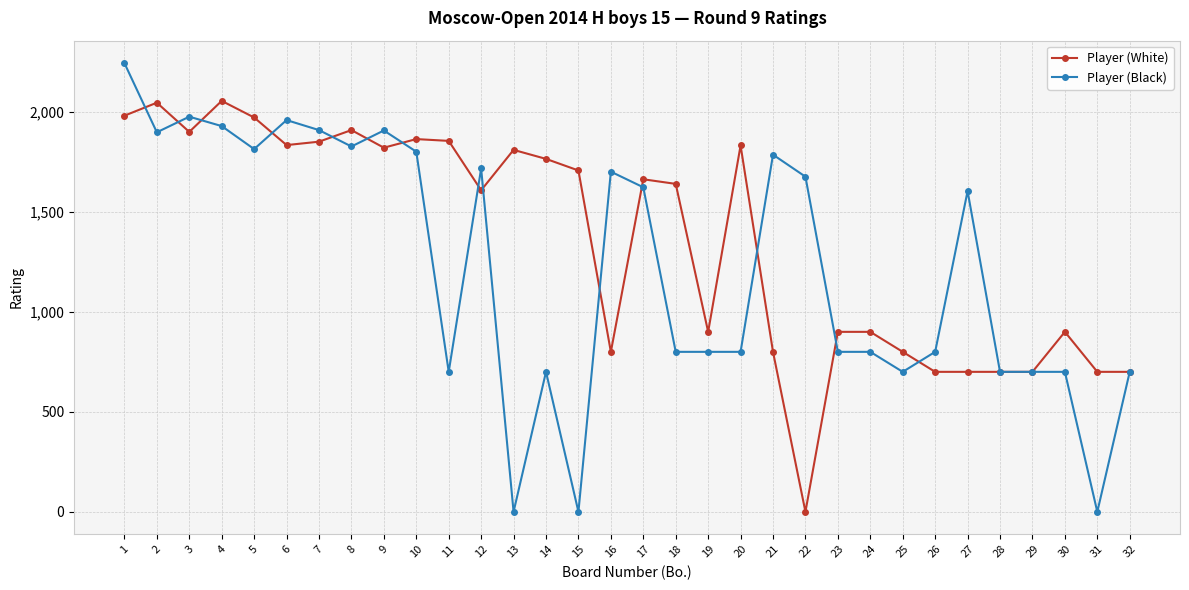

The value of Player (Black) at 4 is 1929. True or false?

True